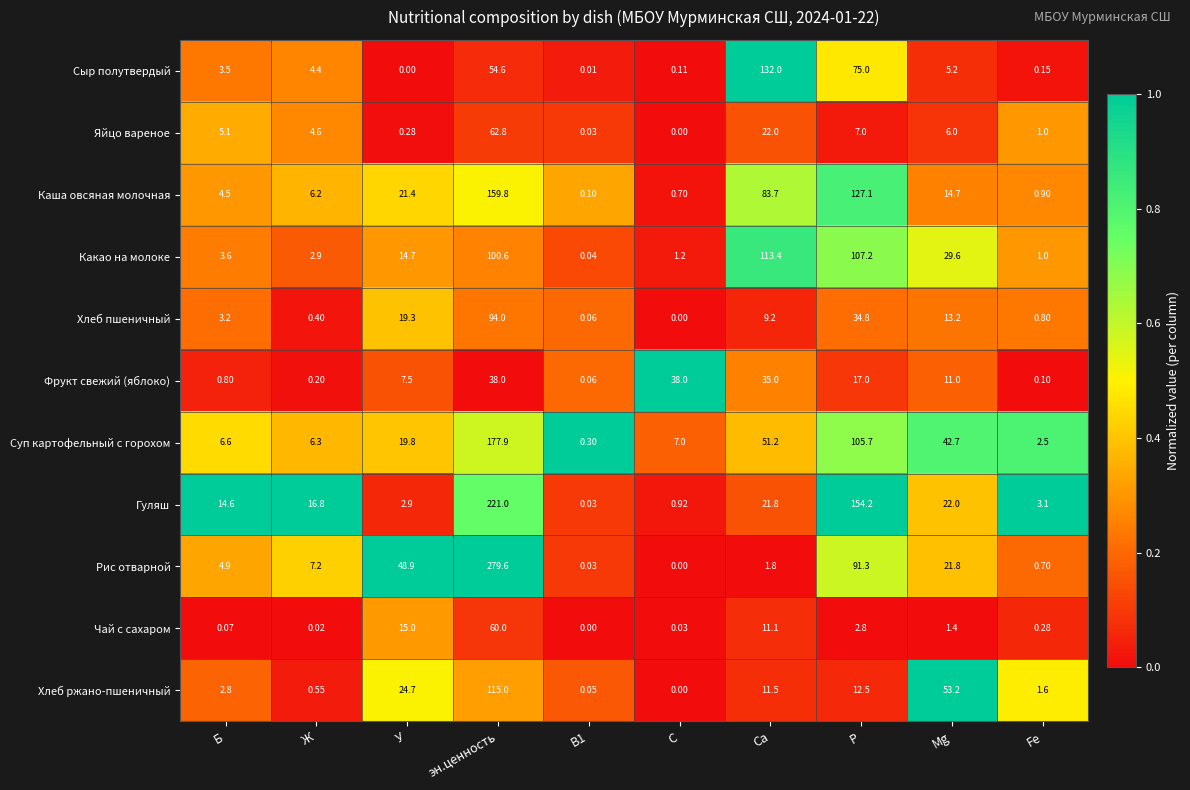

Which series has the largest range (max minus min)?

Рис отварной